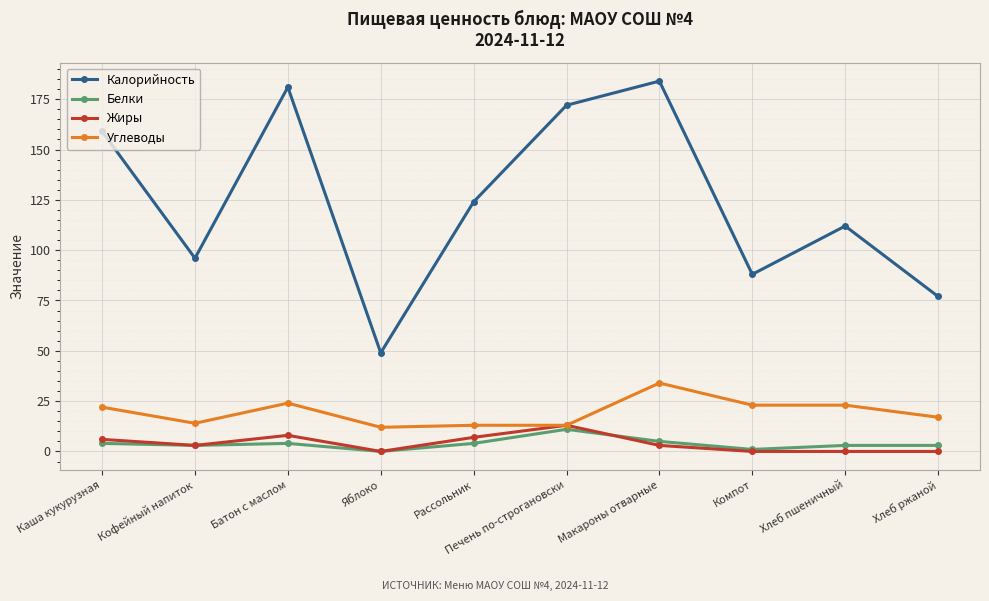

Between Каша кукурузная and Яблоко, which series saw the biggest shift?

Калорийность